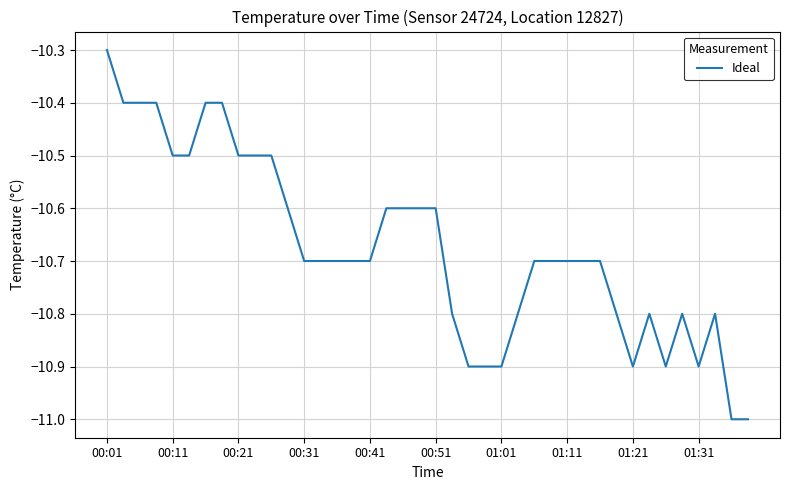

What is the maximum value shown in the chart?

-10.3